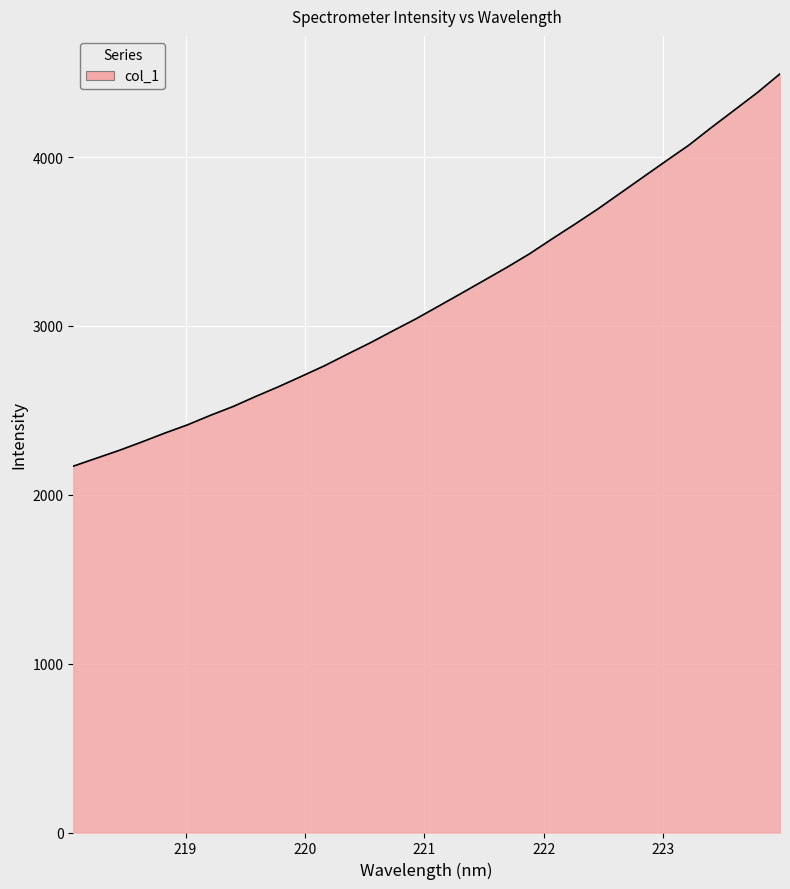

What is the difference between the maximum and minimum values?

2323.6